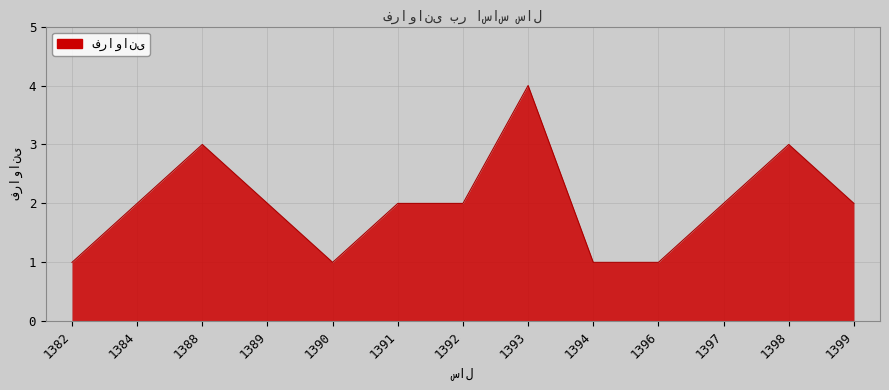

What is the change in value from 1388 to 1393?

+1